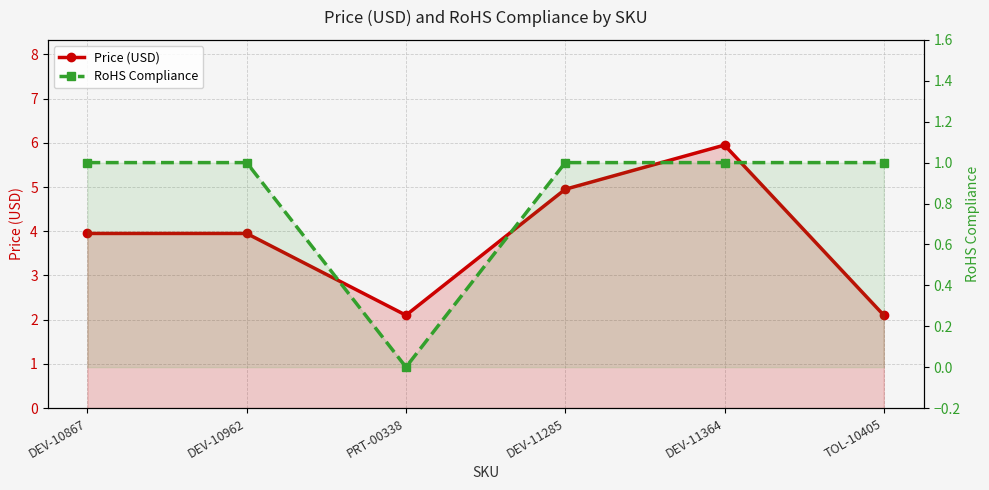

True or false: RoHS Compliance has more than 1 points higher than both neighbors.

False